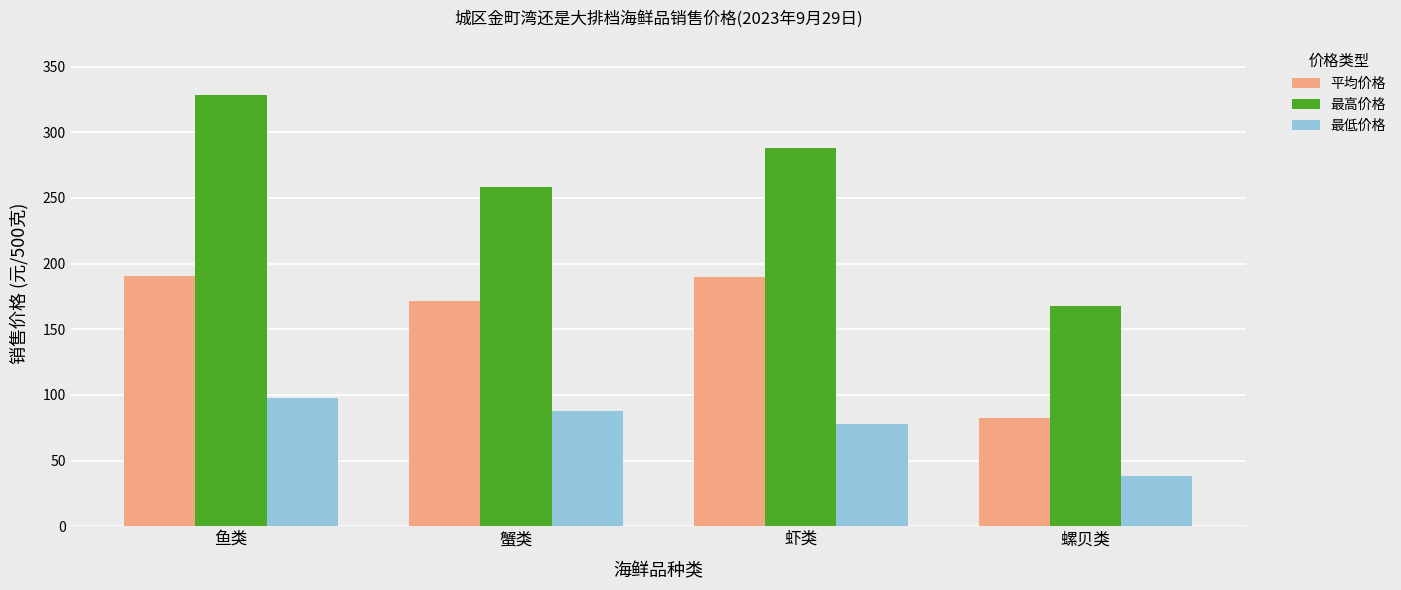

What is the total value across all series at 螺贝类?

288.7